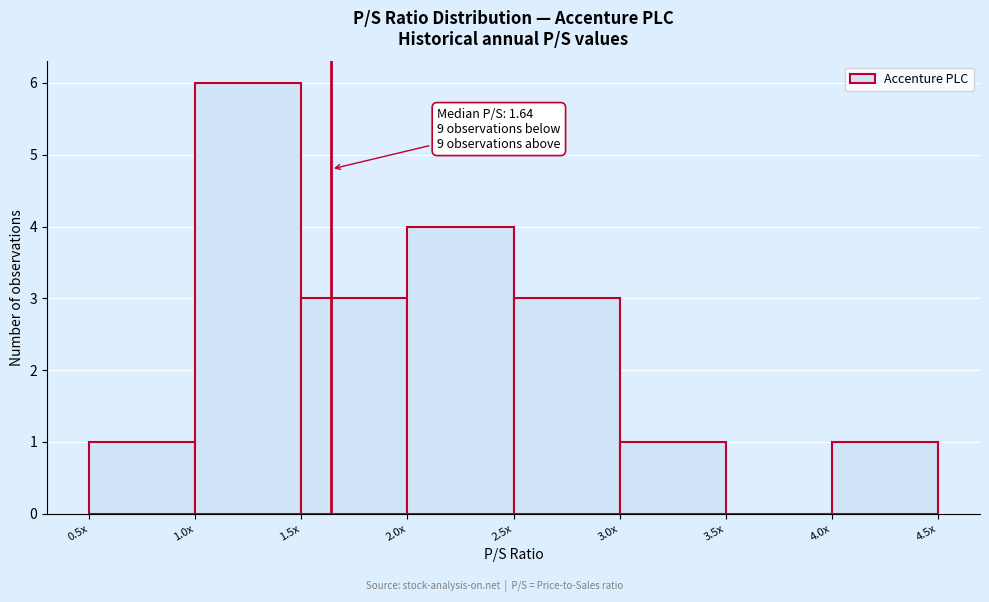

Reading right to left, what are all the values shown in this chart?

4.0x=1	3.5x=0	3.0x=1	2.5x=3	2.0x=4	1.5x=3	1.0x=6	0.5x=1